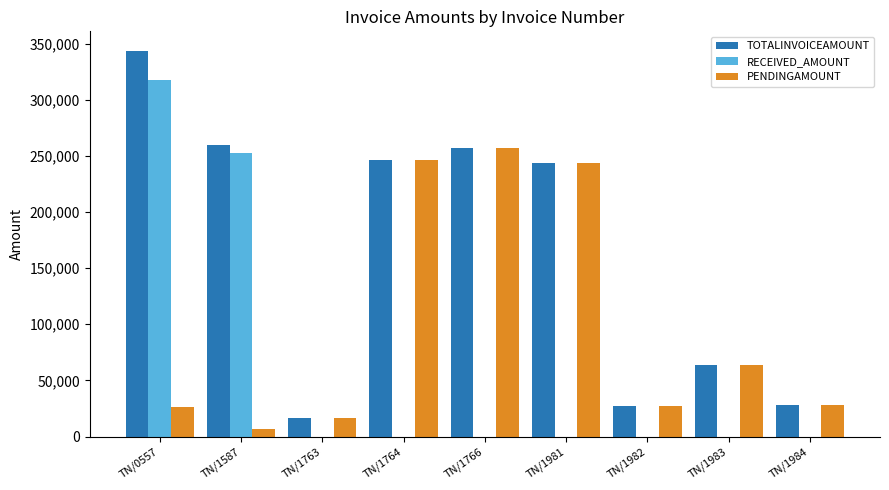

What is the greatest value displayed?

343693.0